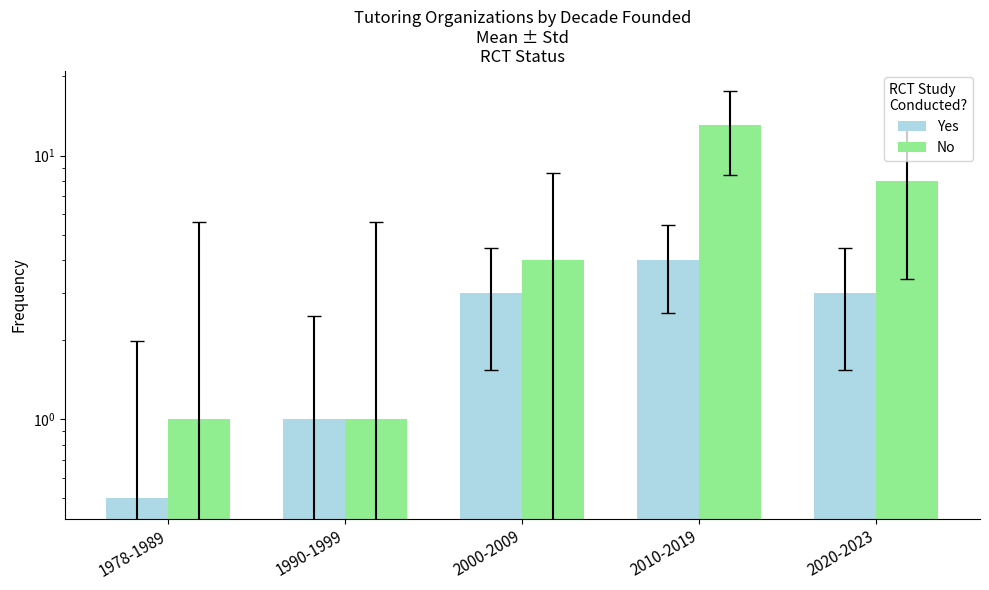

Is the value of Yes at 2020-2023 greater than the value of No at 1990-1999?

Yes